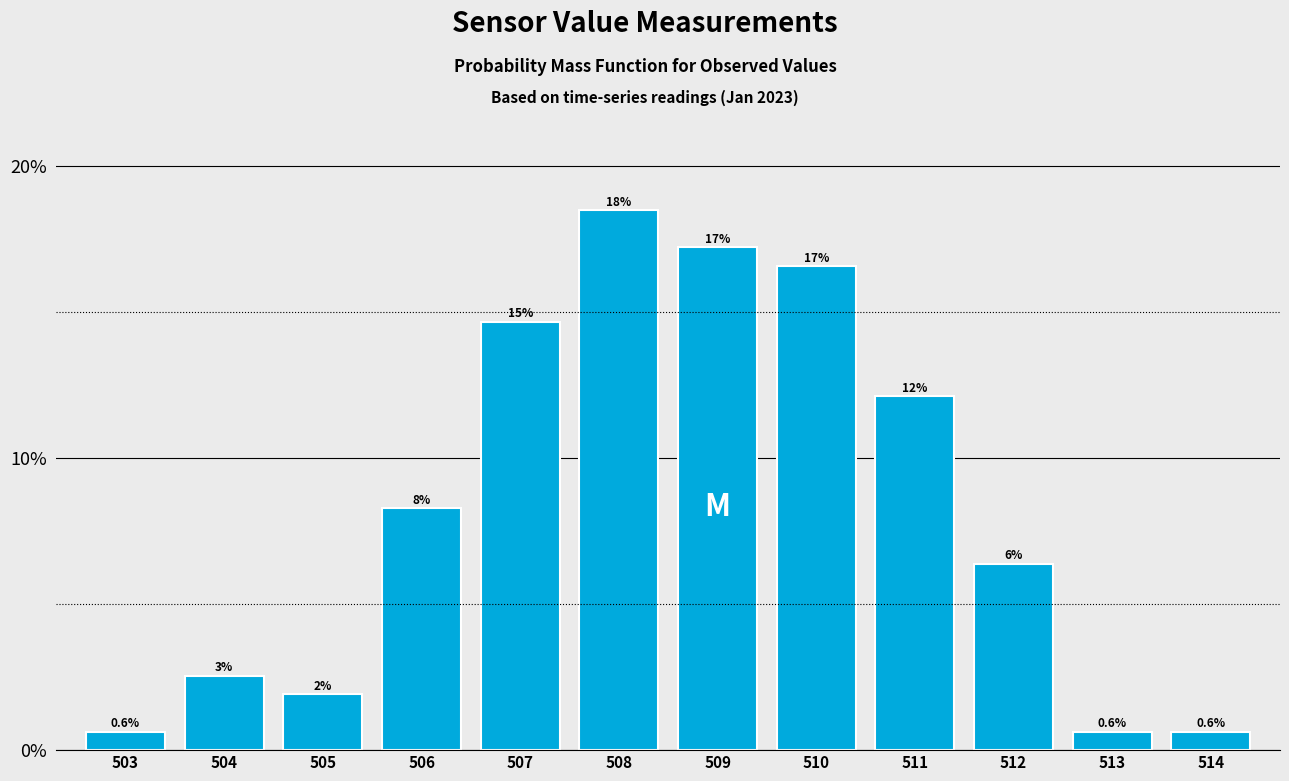

Does the chart contain any negative values?

No